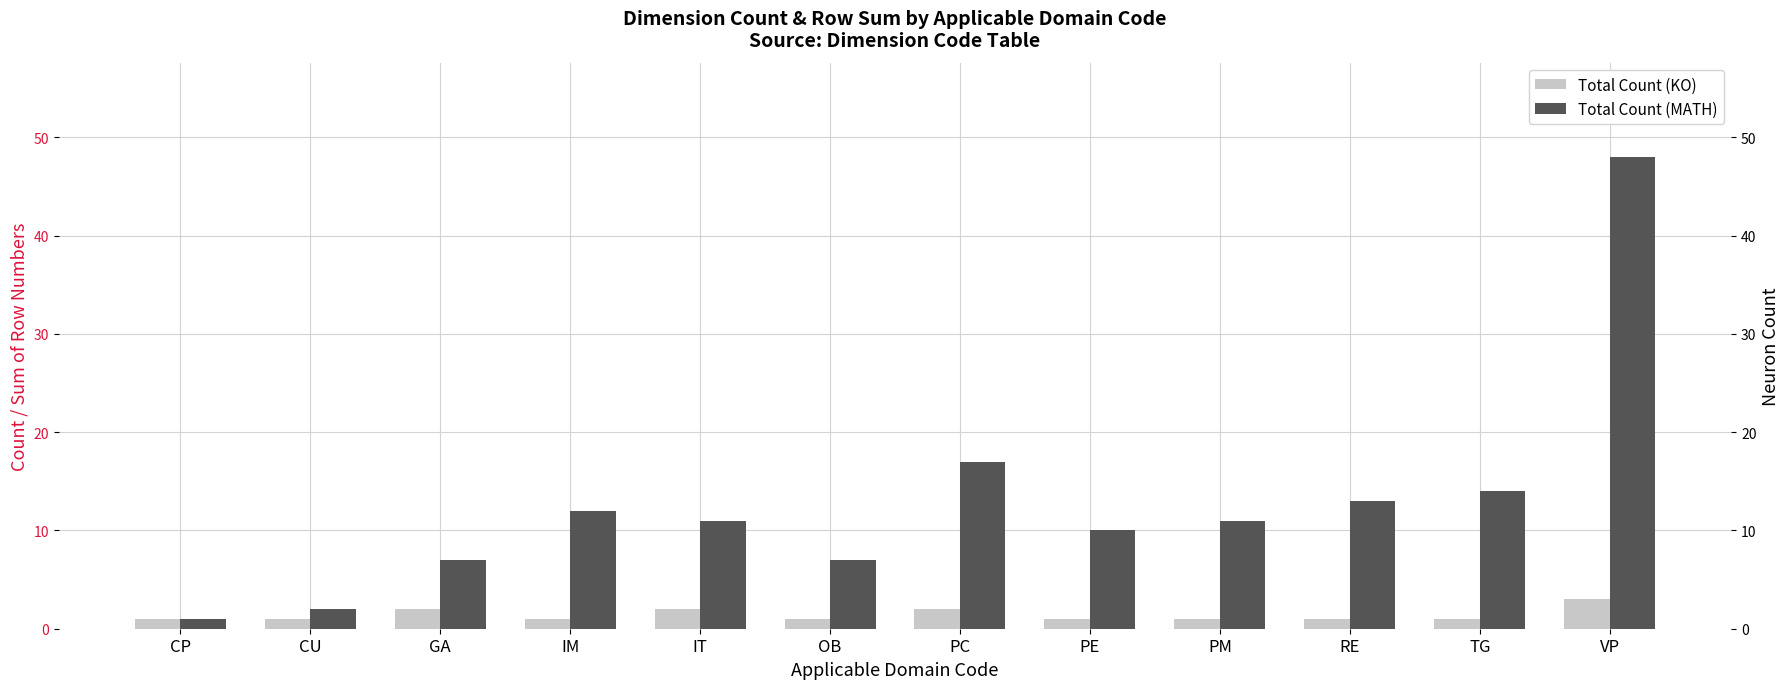

Reading left to right, transcribe all the data shown in this chart.

Total Count (KO): CP=1	CU=1	GA=2	IM=1	IT=2	OB=1	PC=2	PE=1	PM=1	RE=1	TG=1	VP=3
Total Count (MATH): CP=1	CU=2	GA=7	IM=12	IT=11	OB=7	PC=17	PE=10	PM=11	RE=13	TG=14	VP=48